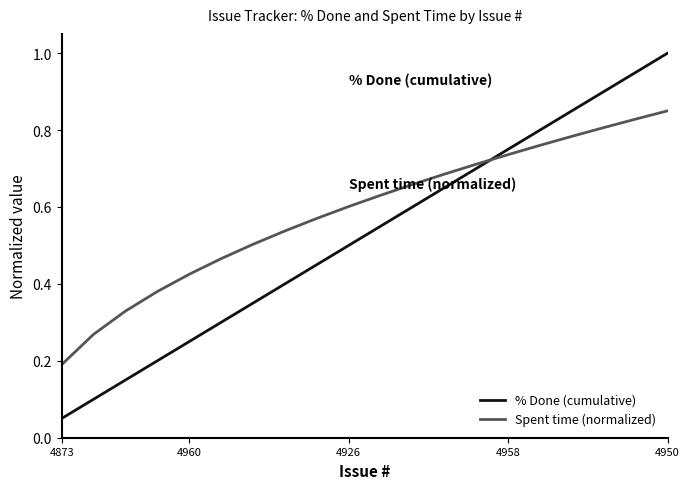

What is the highest value of the % Done (cumulative) series?

1.0